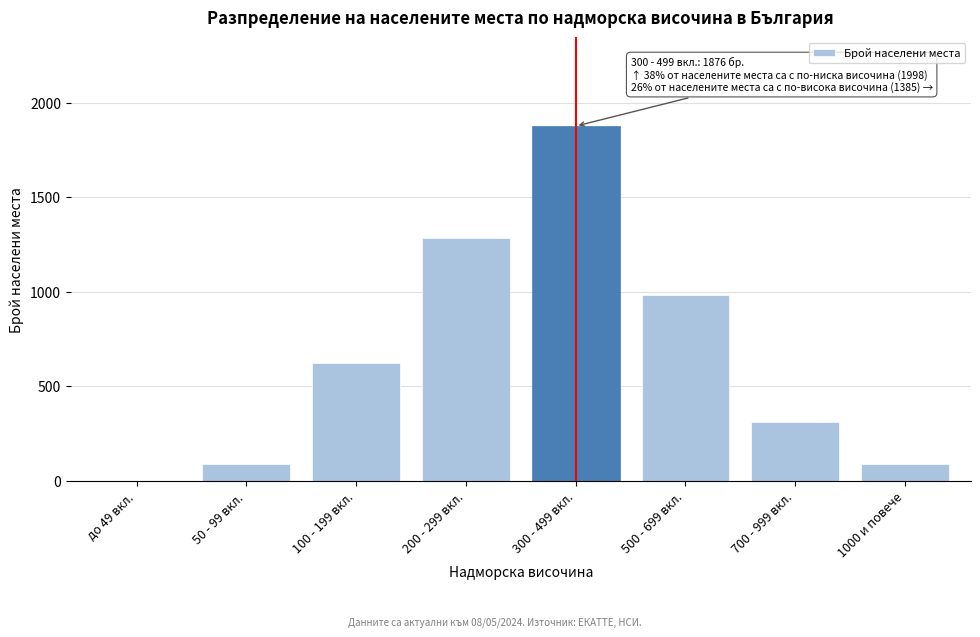

Approximately how many times larger is the value at 500 - 699 вкл. compared to 200 - 299 вкл.?

0.8